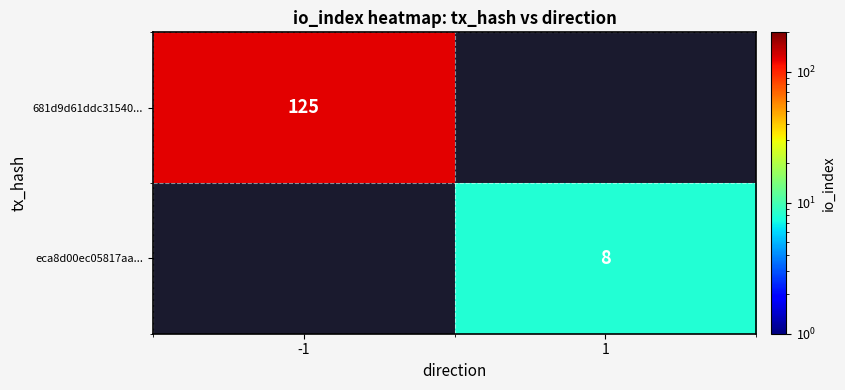

The value of eca8d00ec05817aa... at 1 is 8. True or false?

True